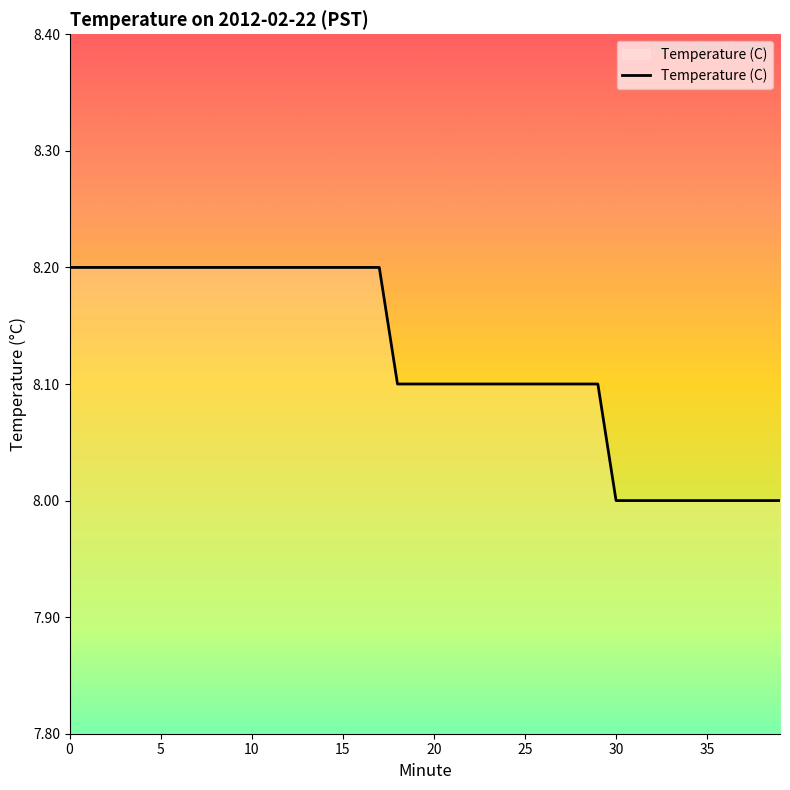

The chart shows a value of 10.5 at 35. True or false?

False